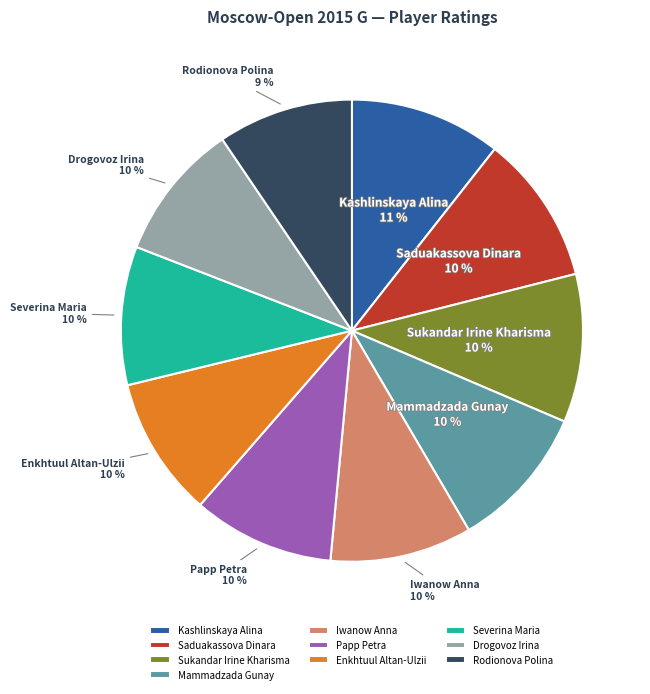

How many slices are in this pie chart?

10